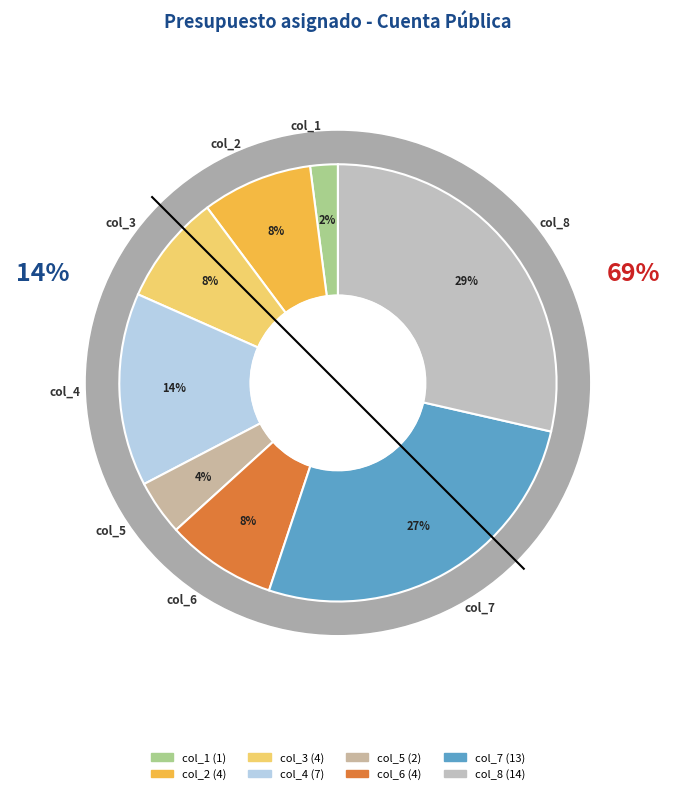

Combined, do col_5 and col_4 account for over 50%?

No